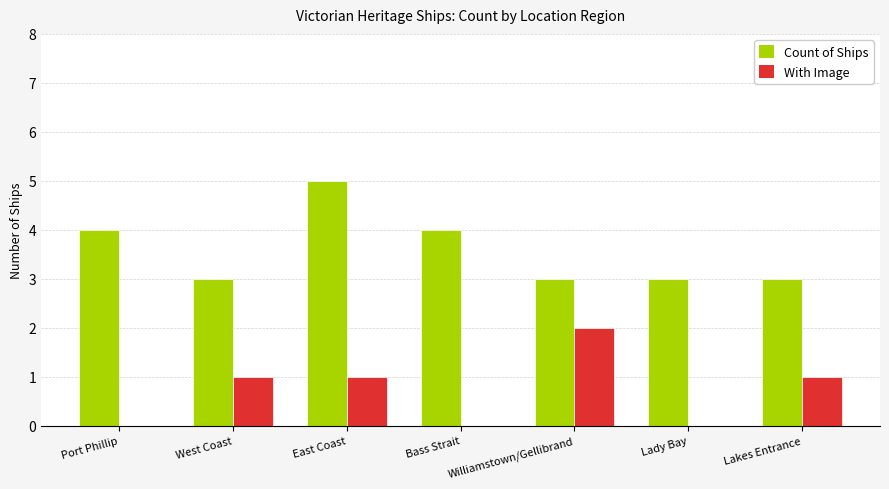

What is the total value across all series at East Coast?

6